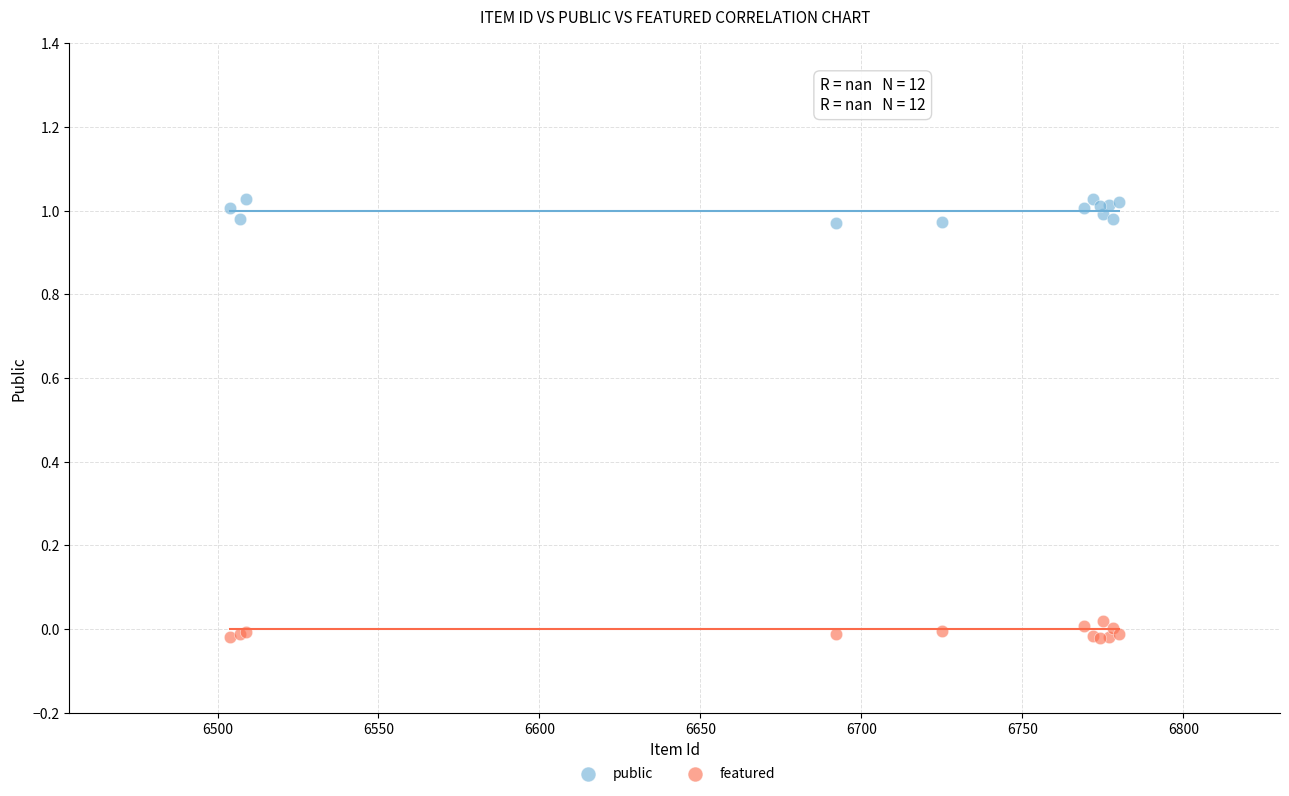

Which series reaches the maximum Y coordinate?

public